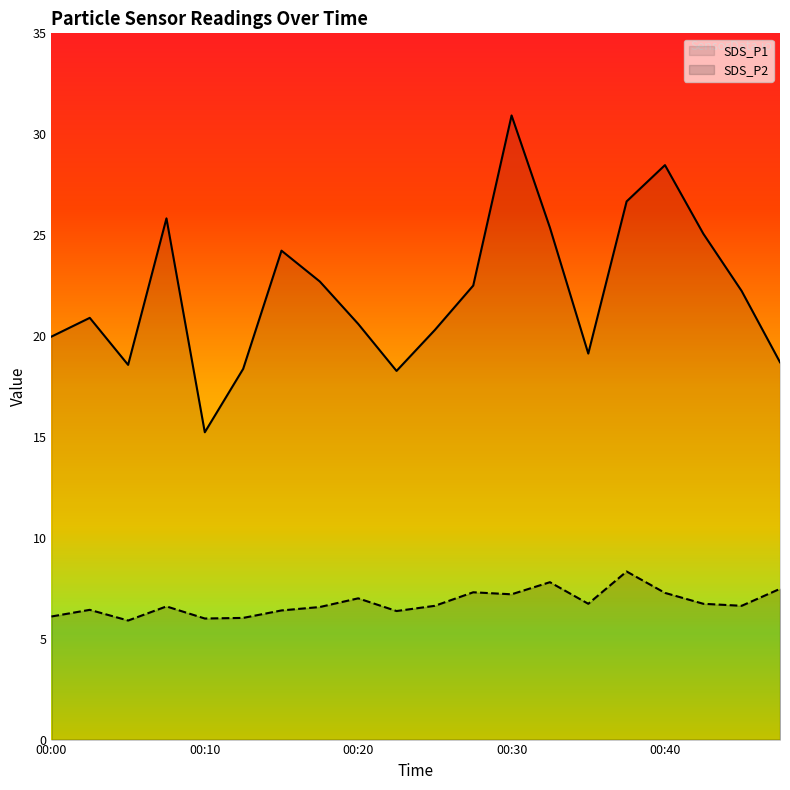

Which has a higher value, 00:33 or 00:05?

00:33